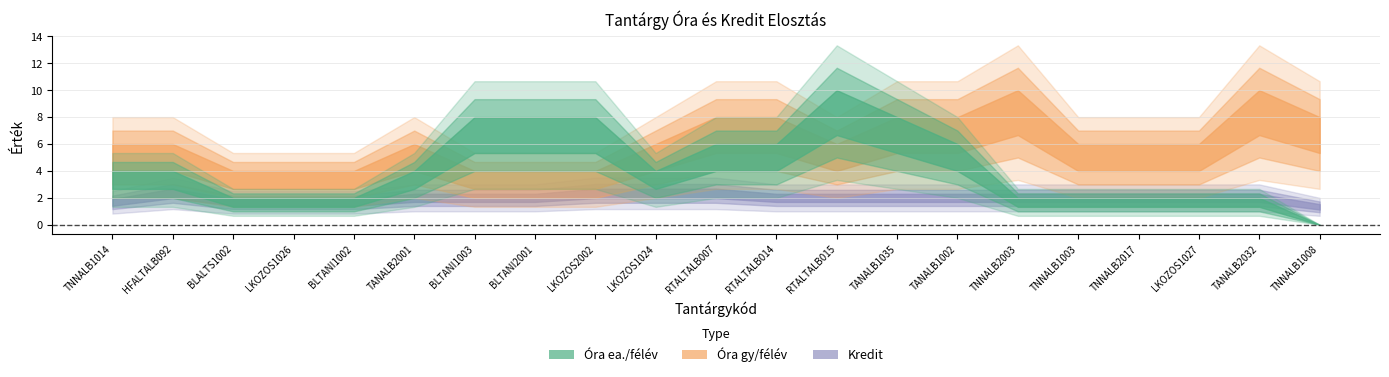

Which series has the widest spread of values?

Óra ea./félév